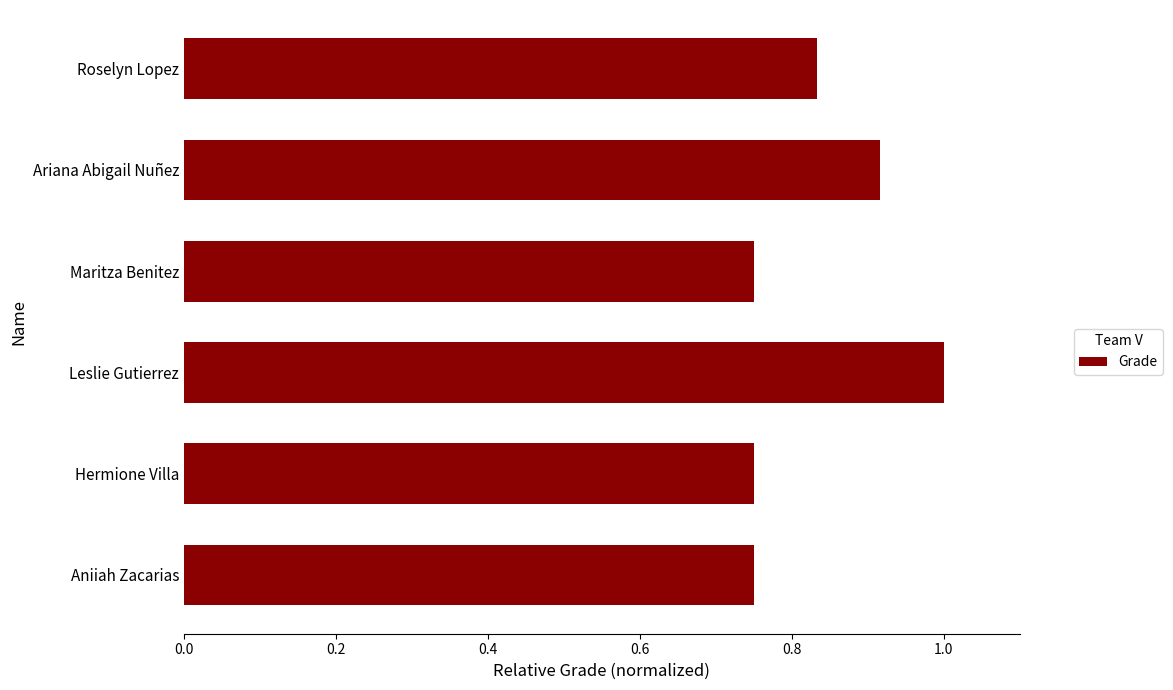

What is the sum of all values?

5.0